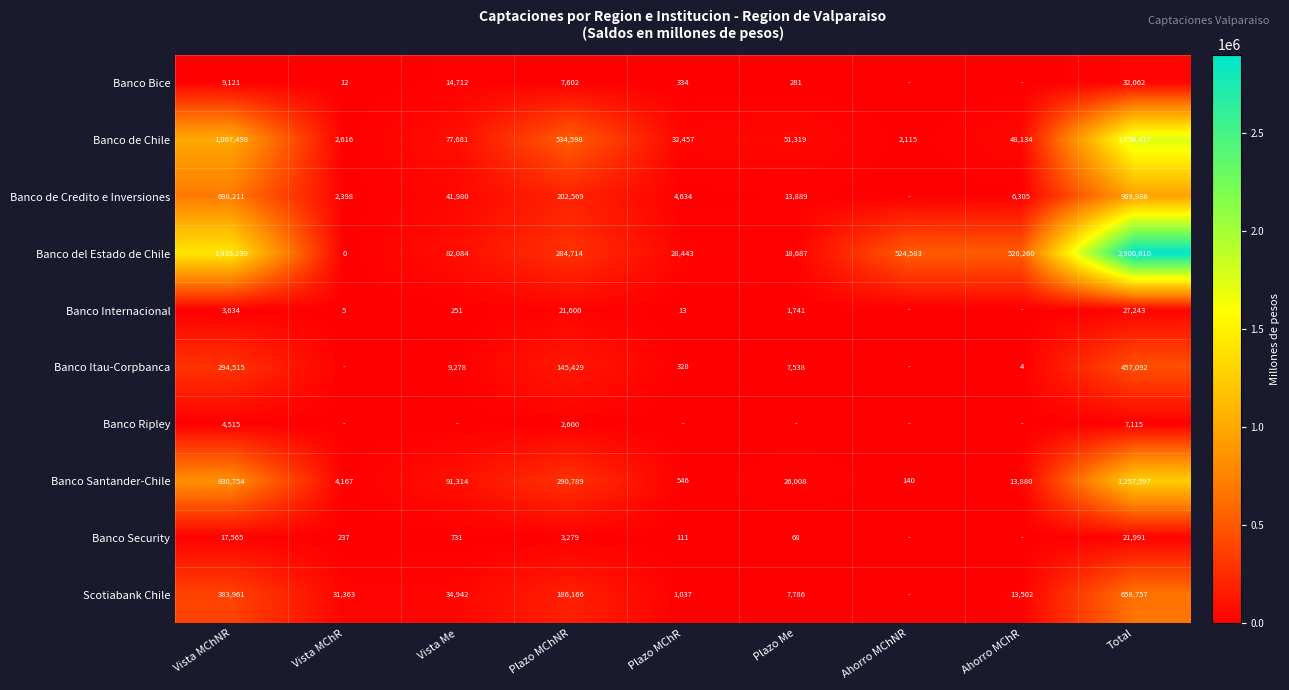

What is the sum of the Banco Bice values at Vista Me and Vista MChNR?

23833